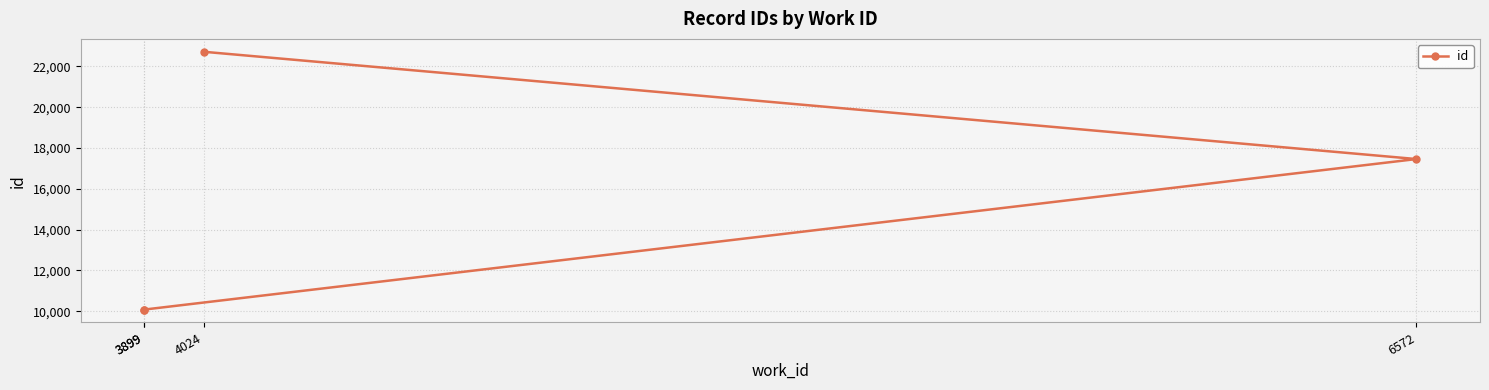

What is the change in value from 3899 to 4024?

+12636